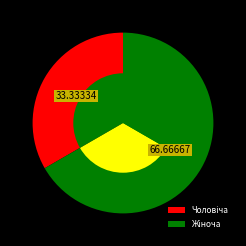

To the nearest percent, what is the combined percentage of Жіноча and Чоловіча?

100%